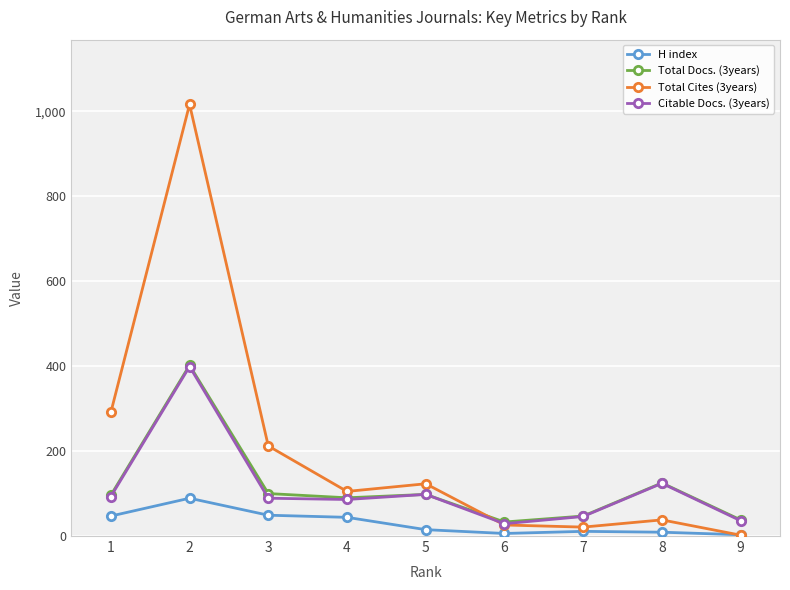

What is the greatest value displayed?

1016